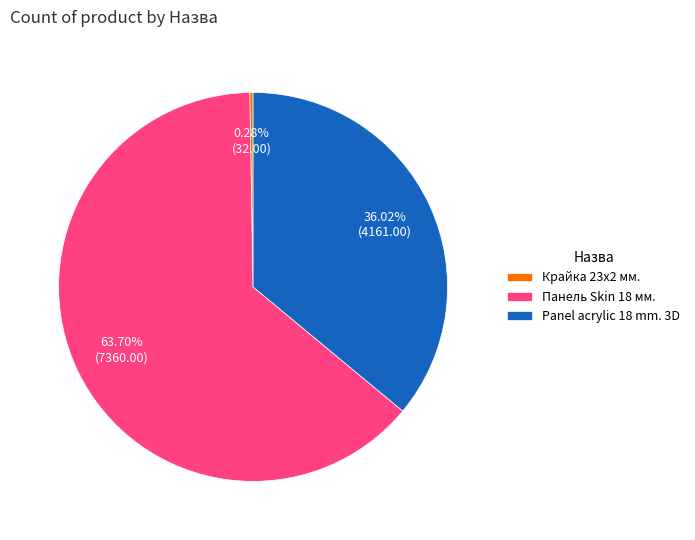

Which category has the biggest portion of the pie?

Панель Skin 18 мм.